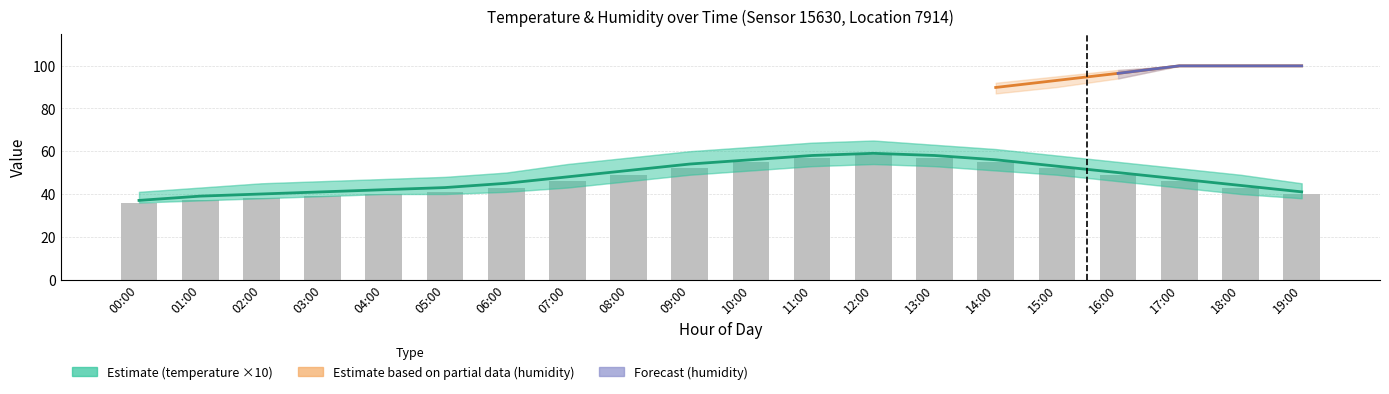

What is the label of the 17th bar from the left?

16:00